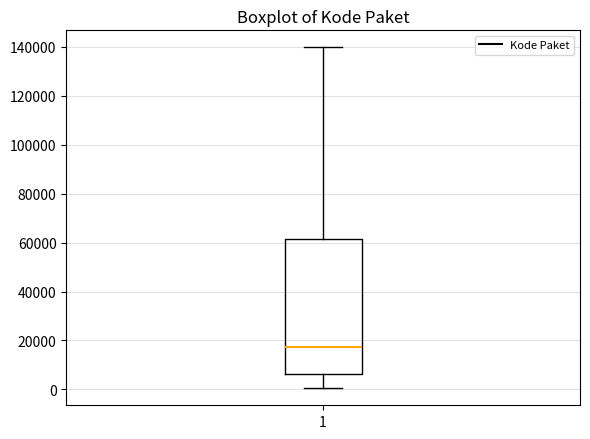

Transcribe this box plot: give where the median line is, the range the box spans, and where the two whiskers end, as read against the y-axis. The values are not printed on the chart, so give them approximately, as read against the axis.

median 18000, box 6000 to 62000, whiskers 0 to 140000